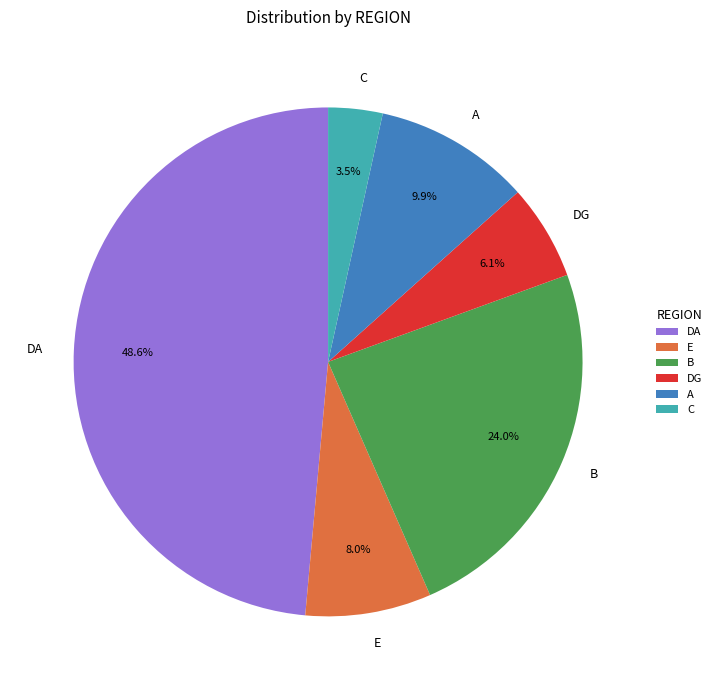

What percentage is NOT represented by C?

96.5%